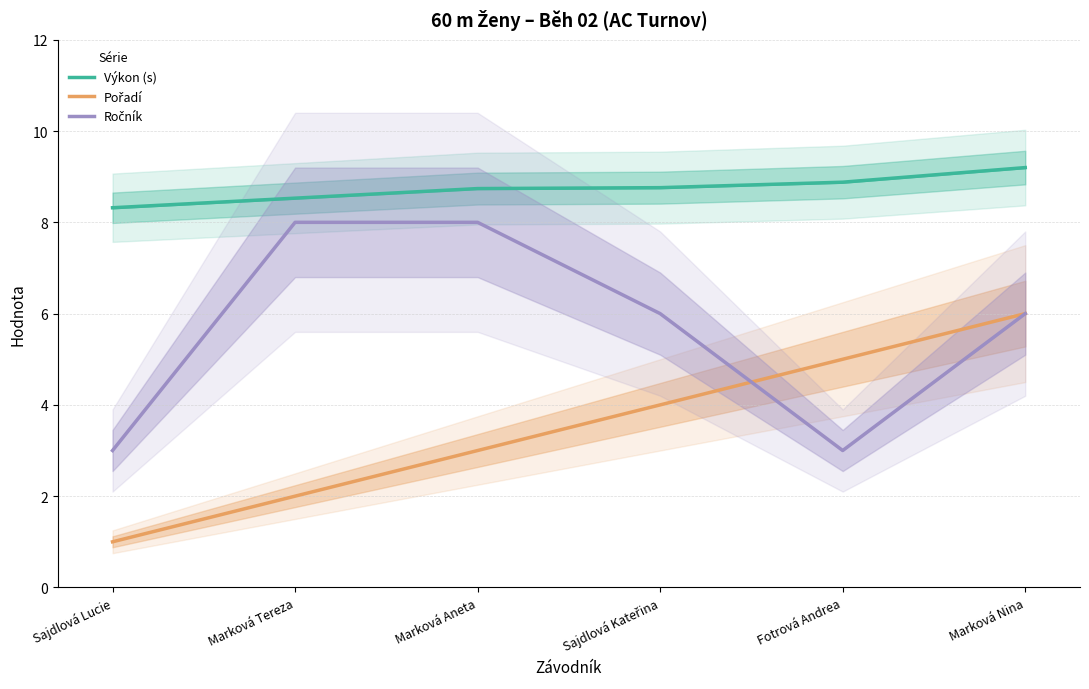

What is the maximum value shown in the chart?

9.2